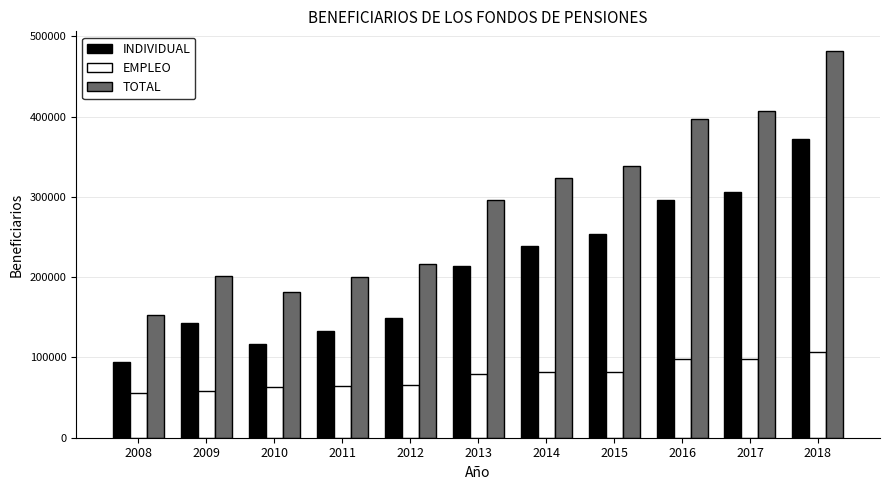

What is the value of the EMPLEO bar at the 2nd from the left?

57829